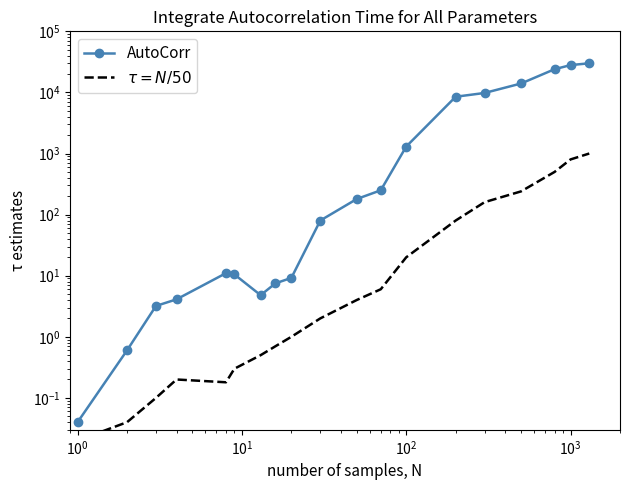

How many data points in $\tau = N/50$ are less than 2?

9